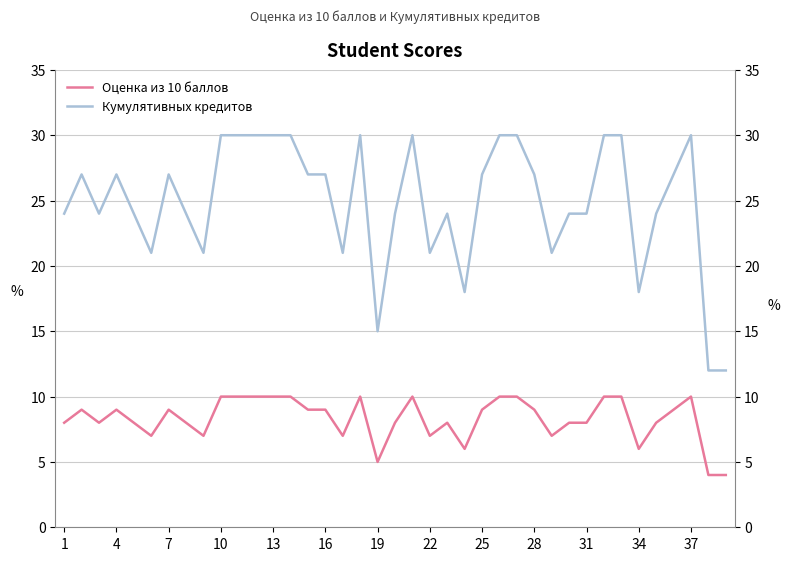

Is it true that Оценка из 10 баллов equals 6 at 10?

False